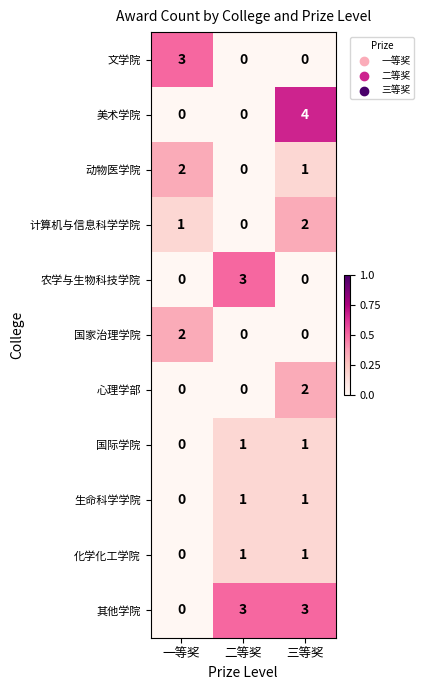

What is the maximum value for 农学与生物科技学院?

3